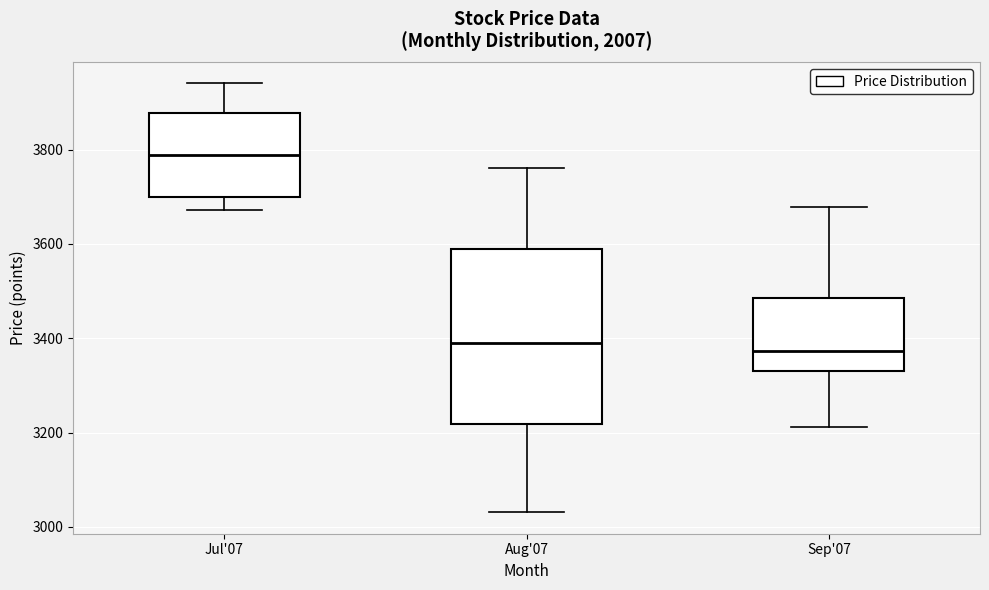

Where is the upper edge of the box for Aug'07 on the y-axis? The values are not printed on the chart, so give them approximately, as read against the axis.

3580